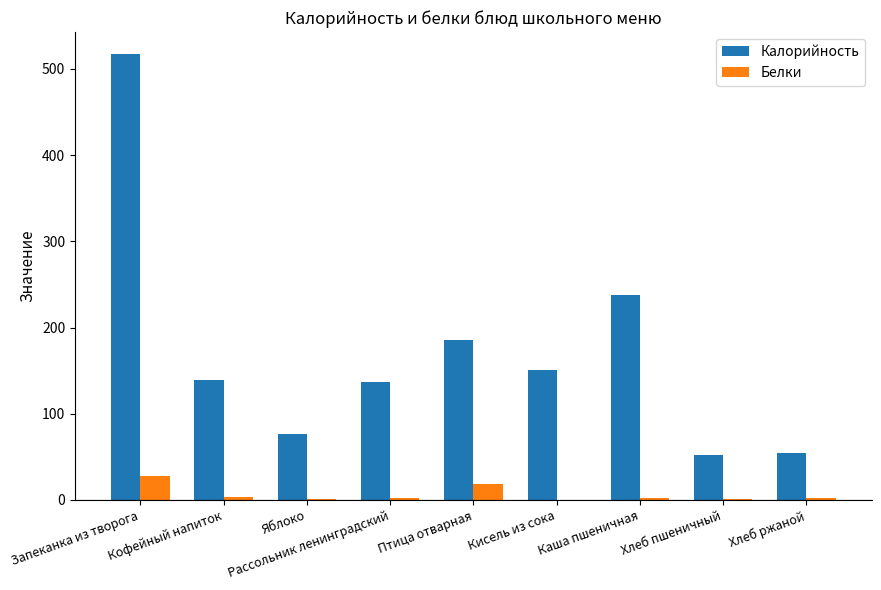

At which label does Калорийность reach its peak?

Запеканка из творога